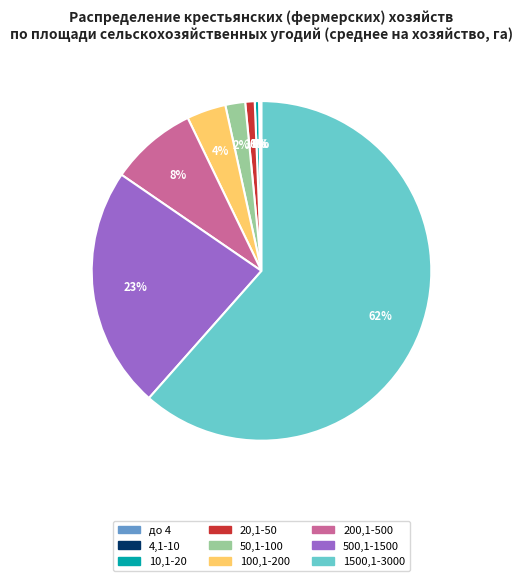

Which slice is the largest?

1500,1-3000